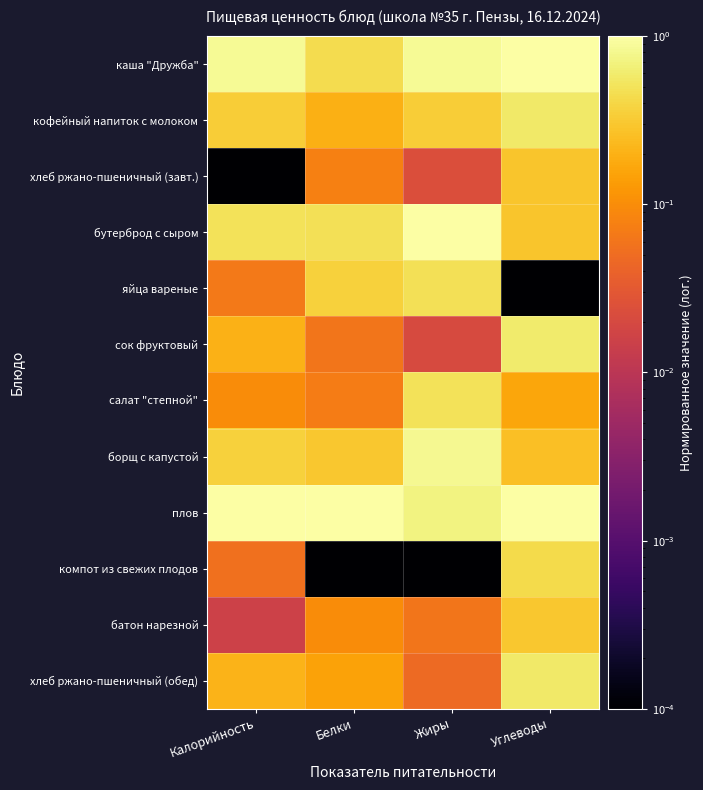

At how many categories does at least one series exceed 0?

4